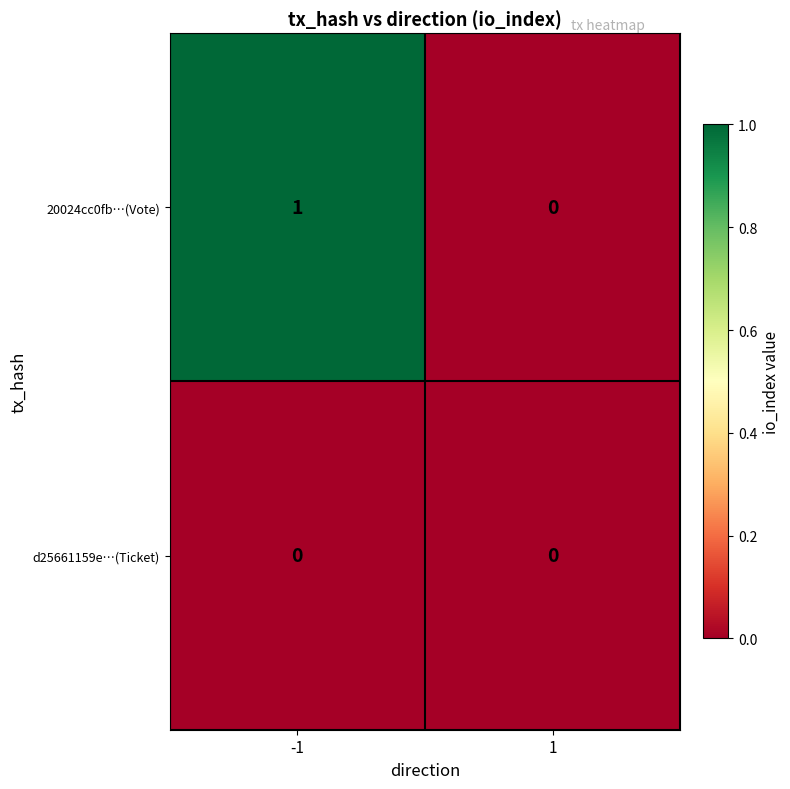

Is it true that d25661159e…(Ticket) equals 0 at 1?

True